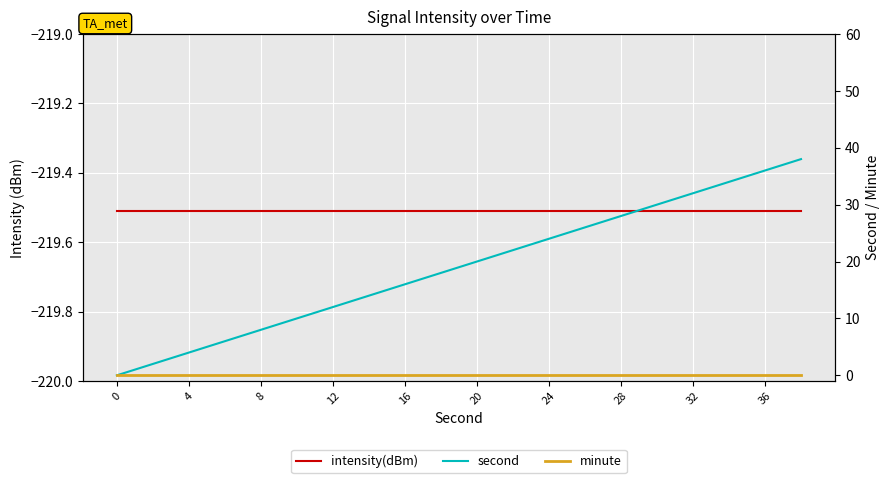

Which series changed the most between 20 and 11?

second